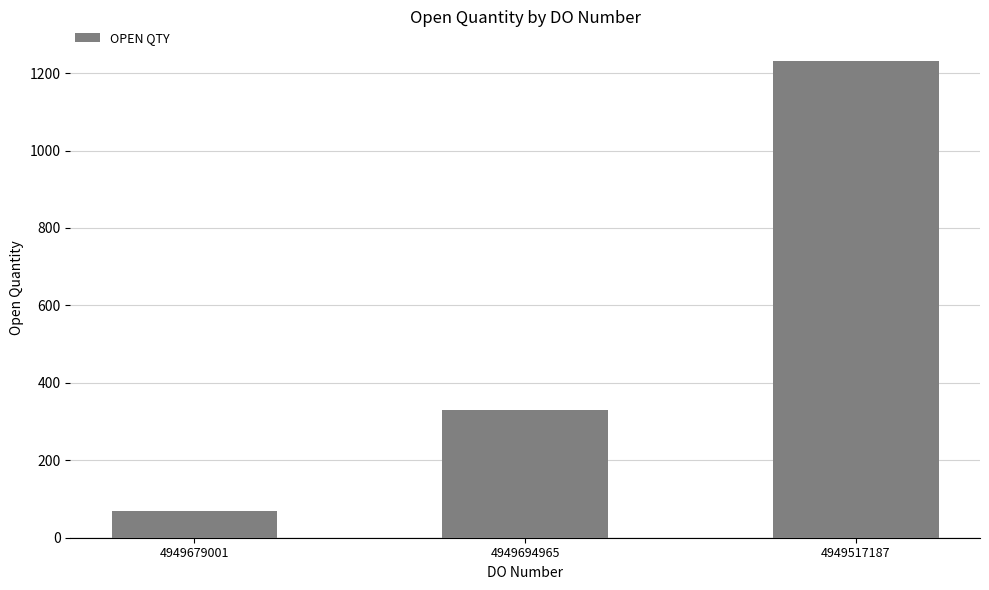

What position from the right is 4949679001?

3